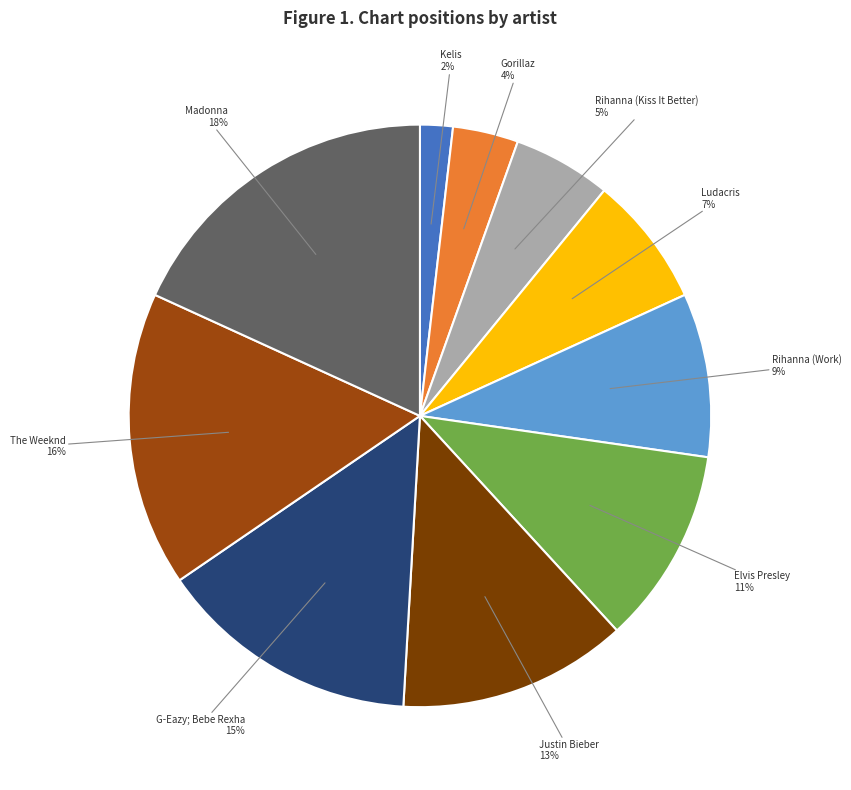

Does any single category account for the majority?

No